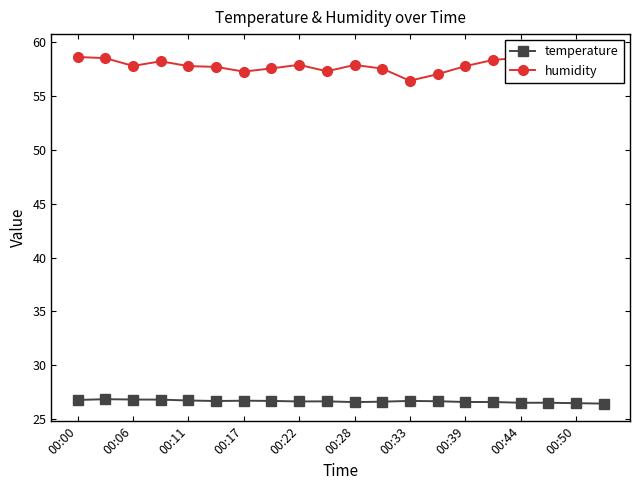

List the series in order of their peak value, lowest first.

temperature, humidity